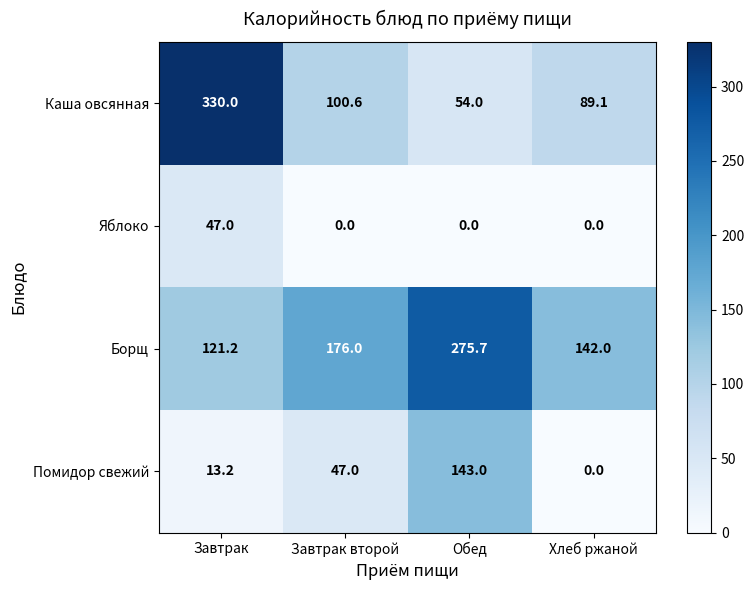

How many series are shown in this chart?

4